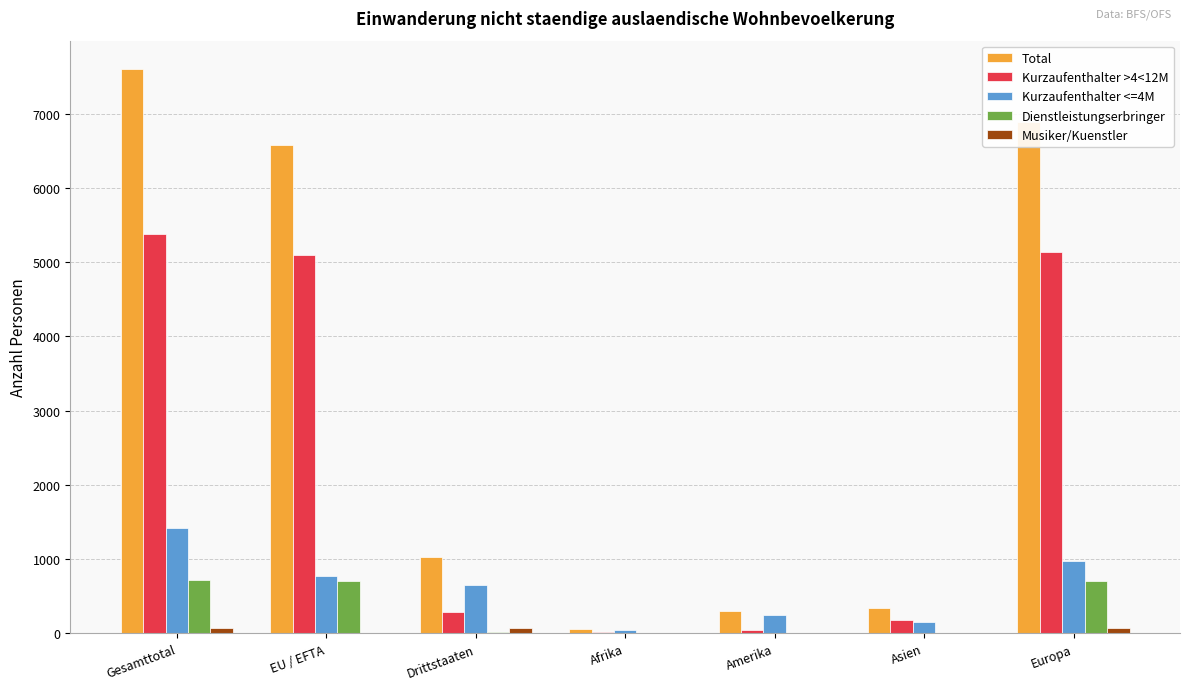

Count the number of categories in the chart.

7